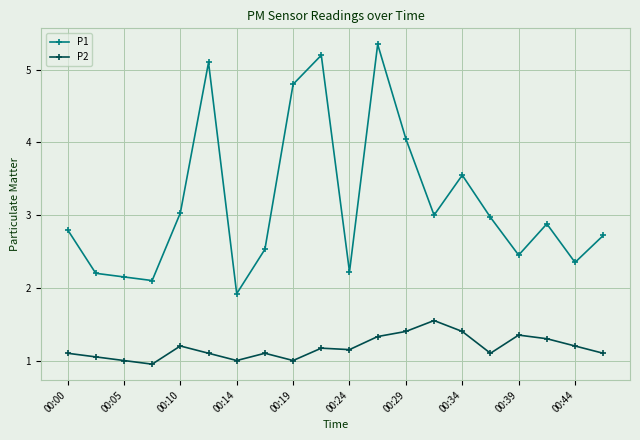

What is the difference between the second highest and minimum values in the P1 series?

3.3